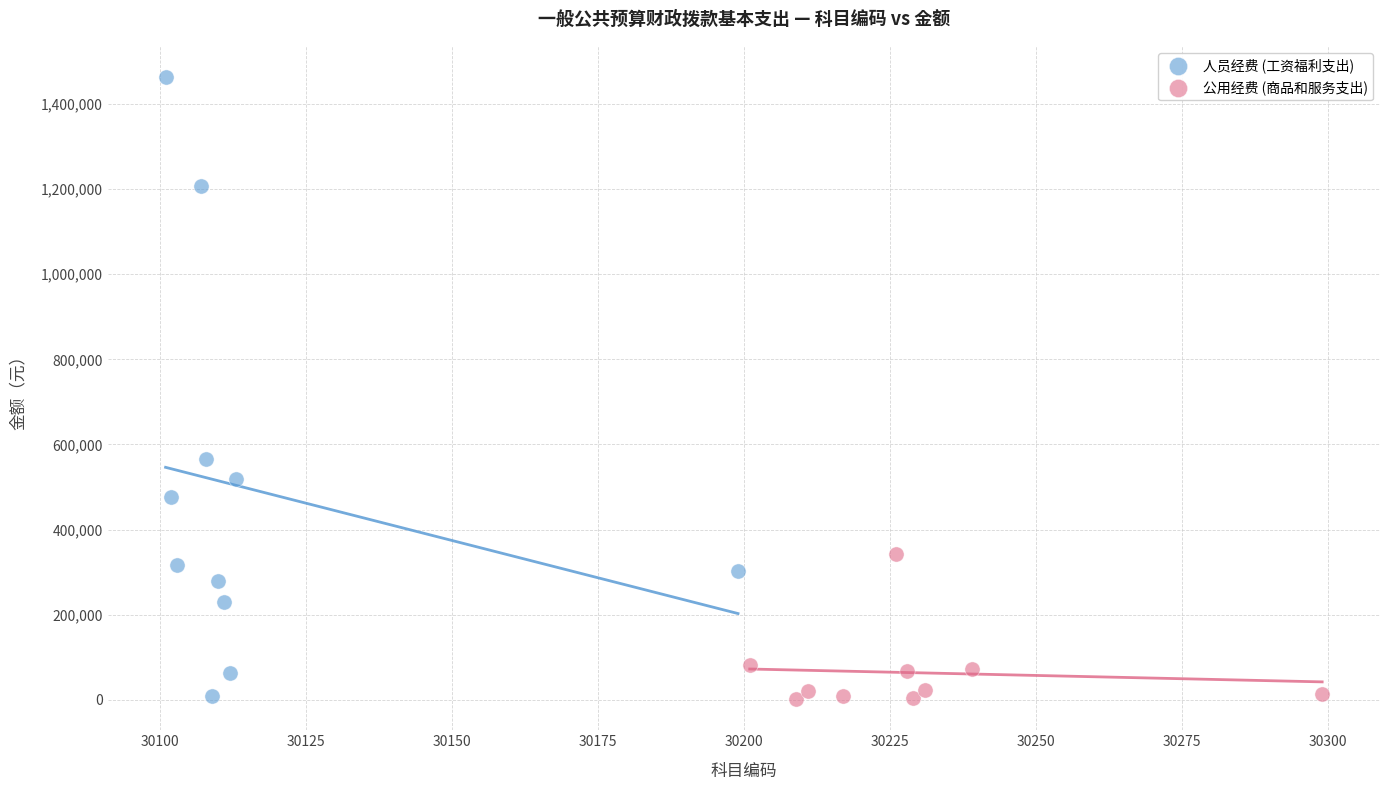

Which series contains the highest Y value?

人员经费 (工资福利支出)